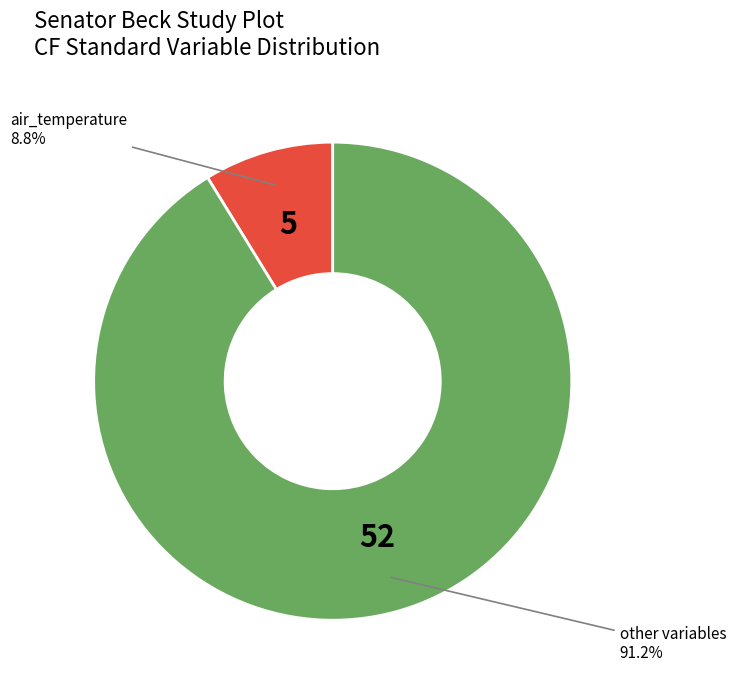

How many slices are in this pie chart?

2